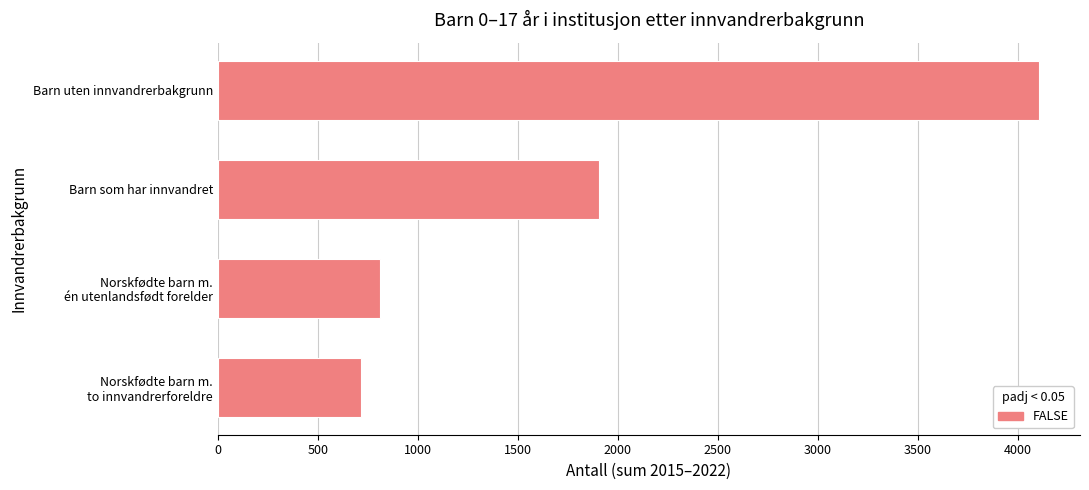

What is the ratio of the value at Barn uten innvandrerbakgrunn to the value at Barn som har innvandret?

2.2